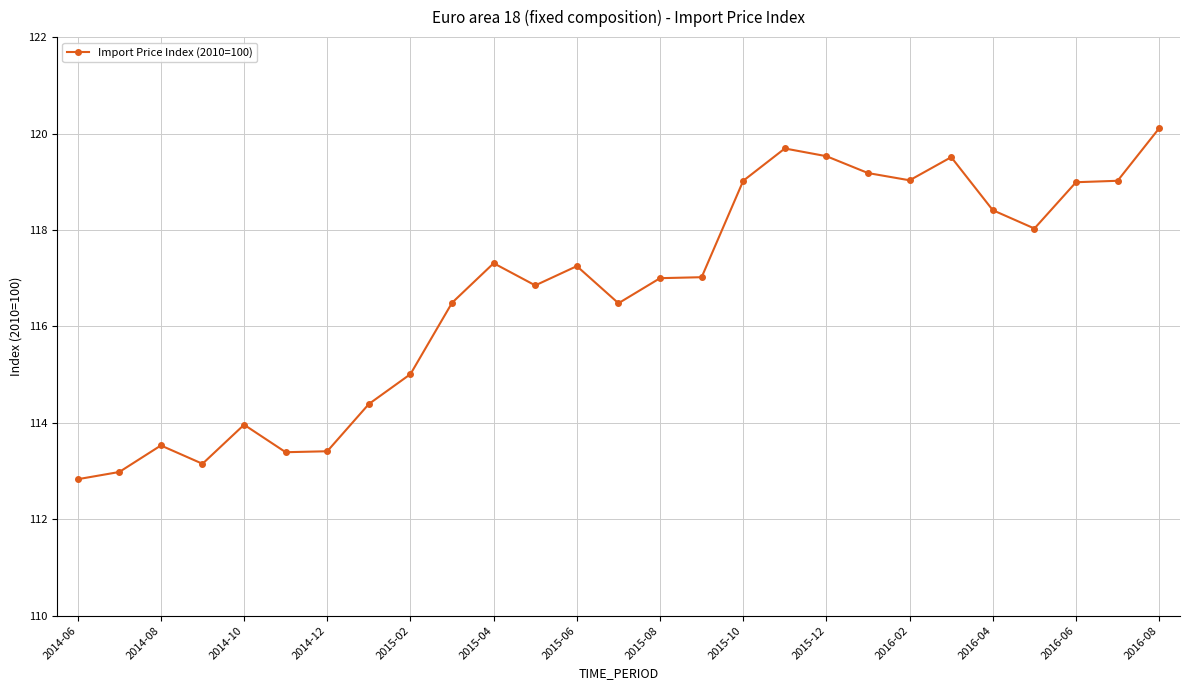

What is the maximum value shown in the chart?

120.1